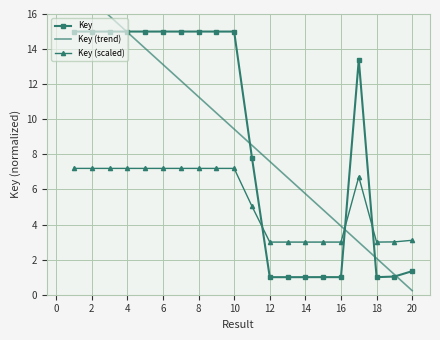

Is the value of Key at 12 greater than the value of Key (scaled) at 18?

No